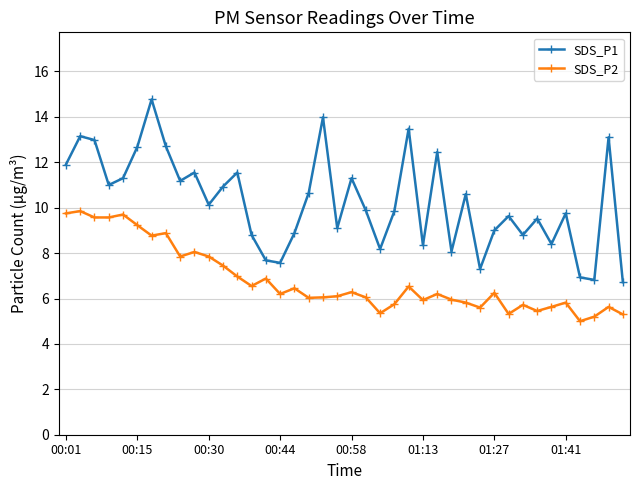

Which series has the largest total across all categories?

SDS_P1